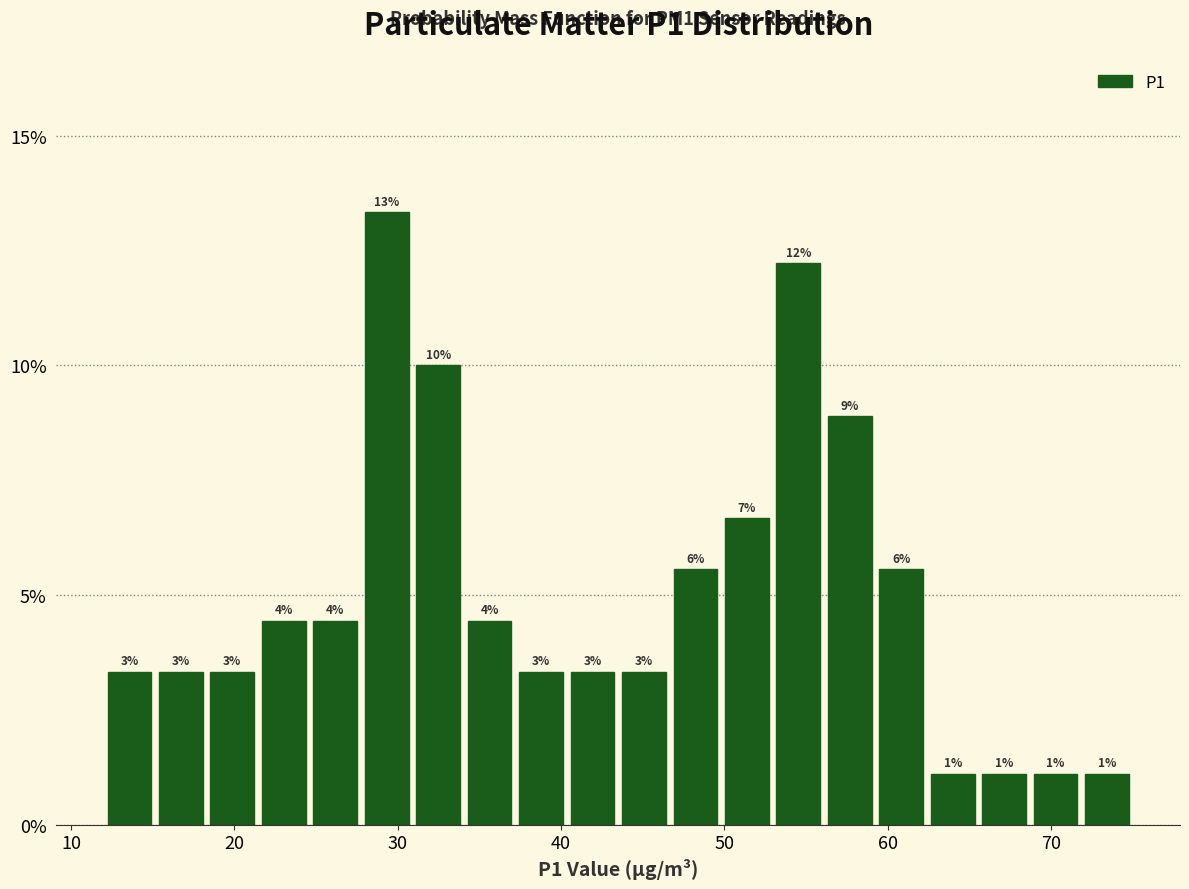

Around what value on the x-axis is the tallest bar? Give the approximate position of its centre, as read against the axis.

29